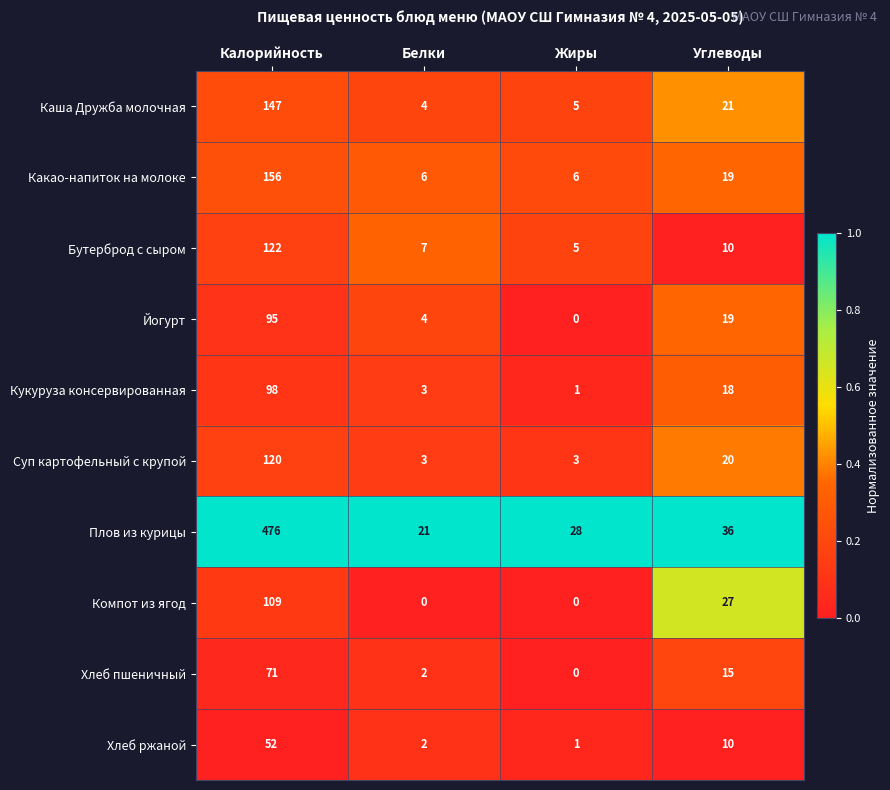

What is the spread (max minus min) of values at Белки?

21